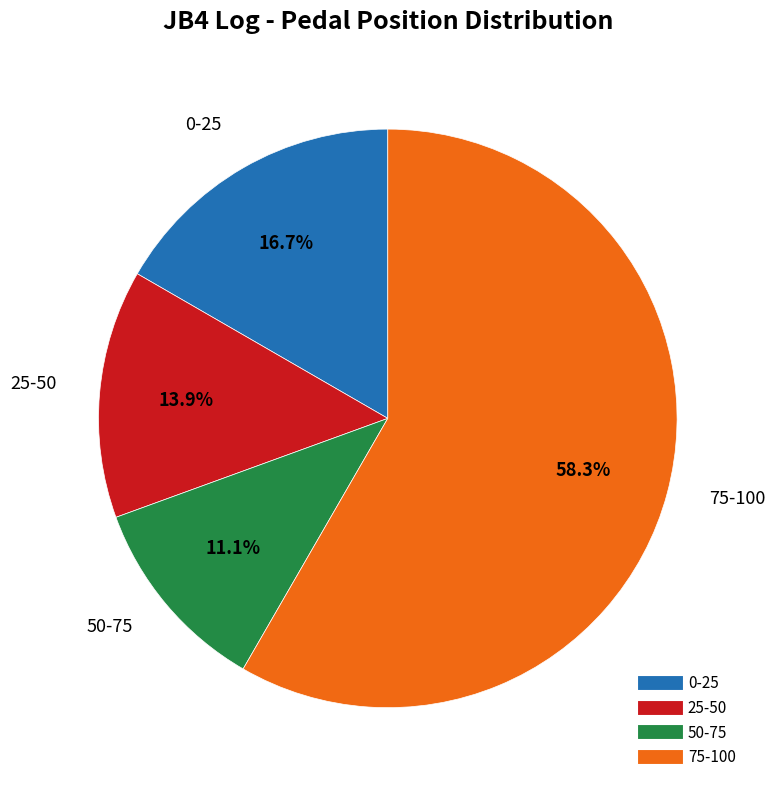

How many slices are in this pie chart?

4